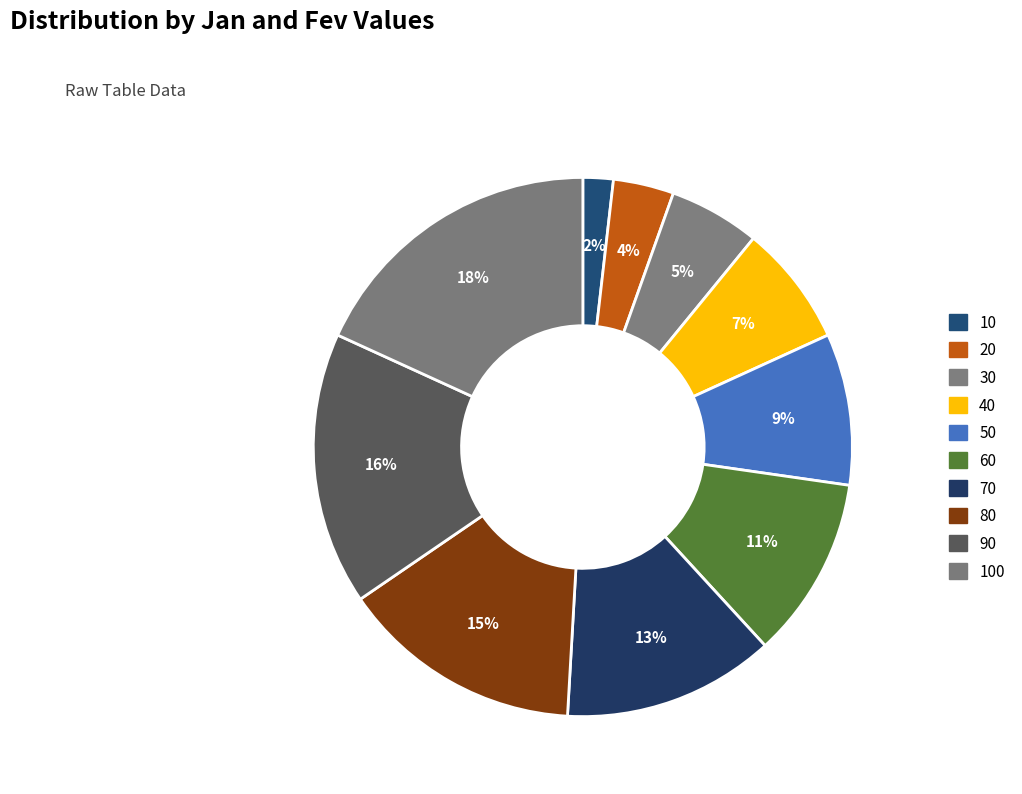

How many segments does this pie chart have?

10